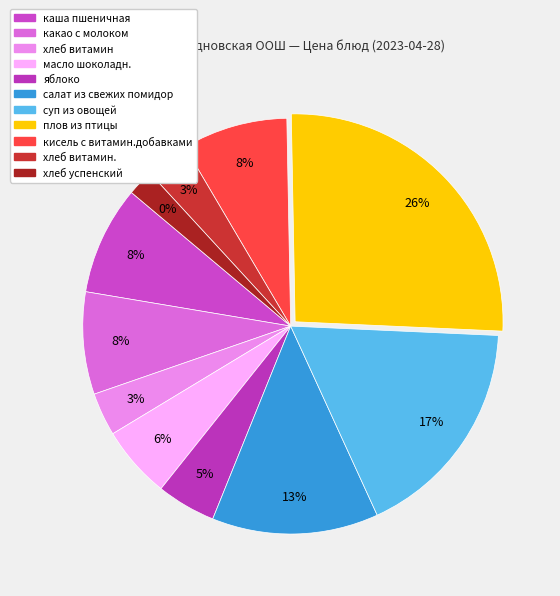

What percentage is the салат из свежих помидор slice, to the nearest percent?

13%